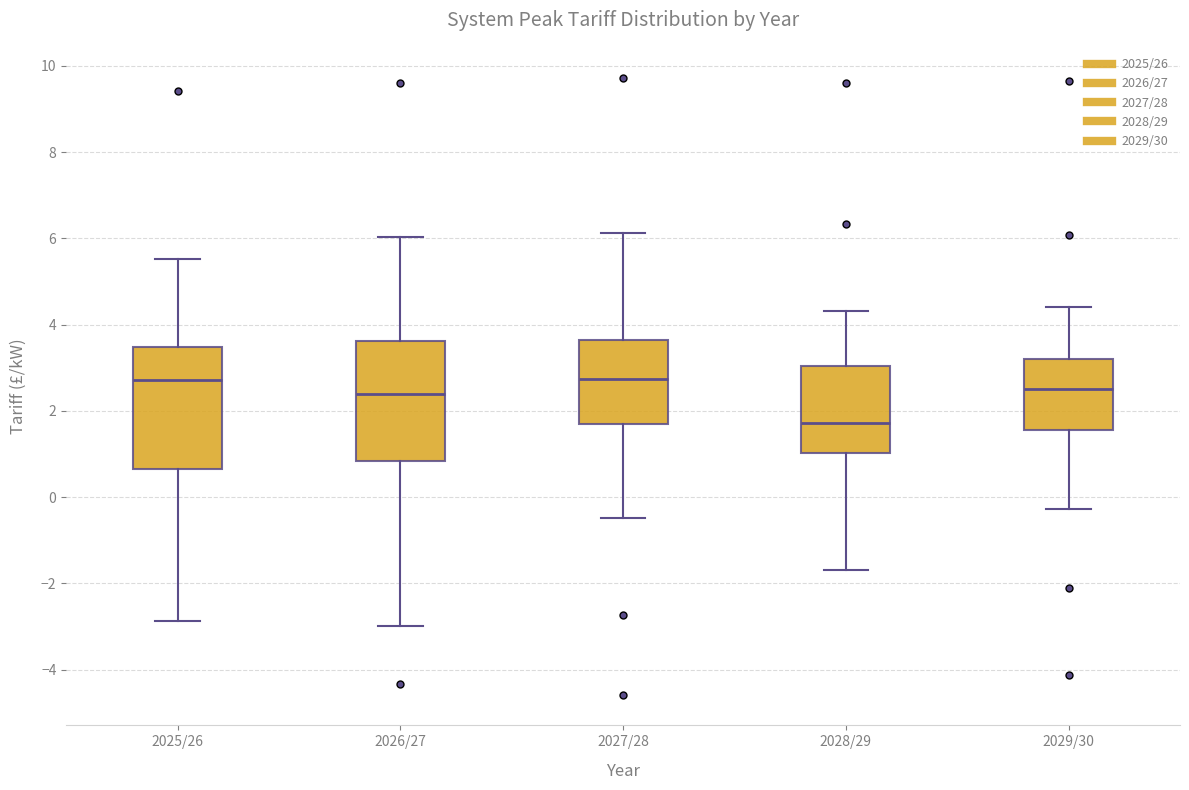

Reading left to right, read every box against the y-axis: the position of its median line, the range the box covers, and the ends of its whiskers. The values are not printed on the chart, so give them approximately, as read against the axis.

2025/26: median 2.8, box 0.6 to 3.4, whiskers -2.8 to 5.6
2026/27: median 2.4, box 0.8 to 3.6, whiskers -3.0 to 6.0
2027/28: median 2.8, box 1.6 to 3.6, whiskers -0.4 to 6.2
2028/29: median 1.8, box 1.0 to 3.0, whiskers -1.6 to 4.4
2029/30: median 2.6, box 1.6 to 3.2, whiskers -0.2 to 4.4